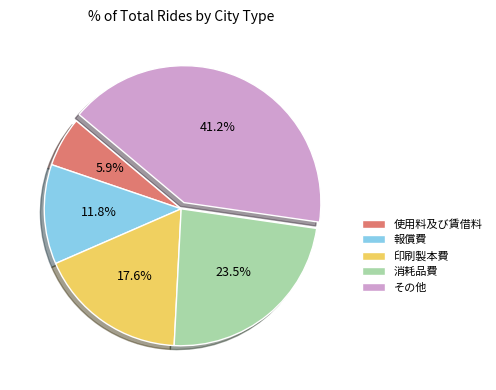

True or false: 消耗品費 accounts for 18% of the total.

False